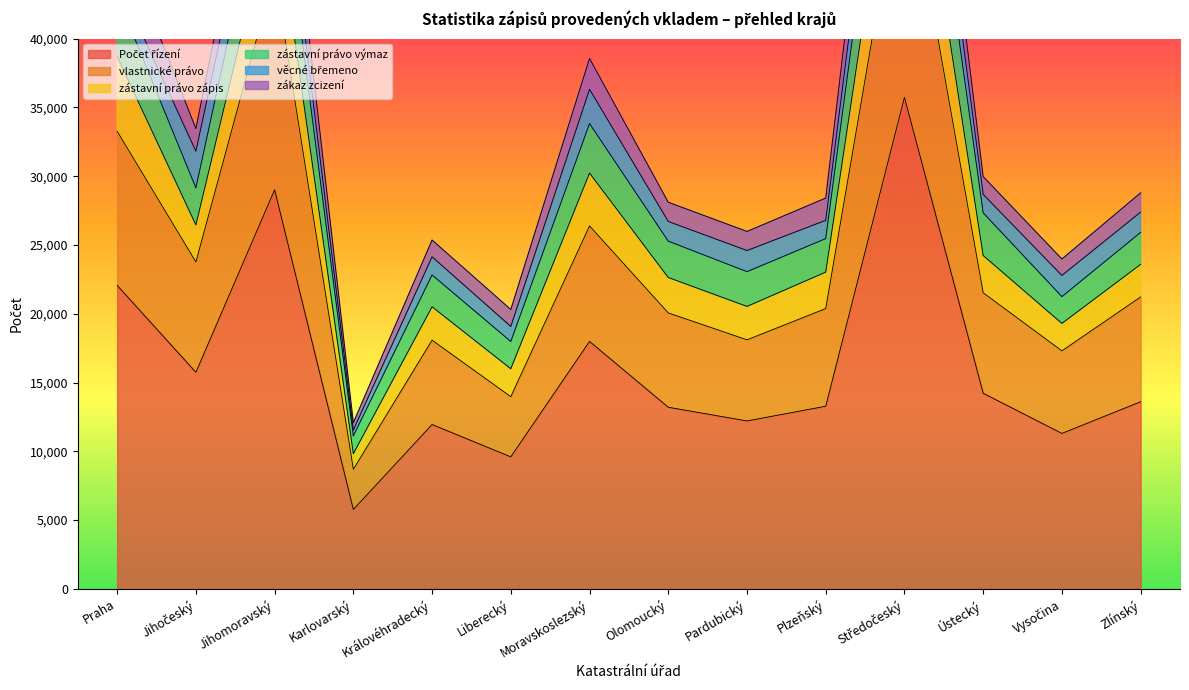

Which category has the highest value across all series?

Středočeský